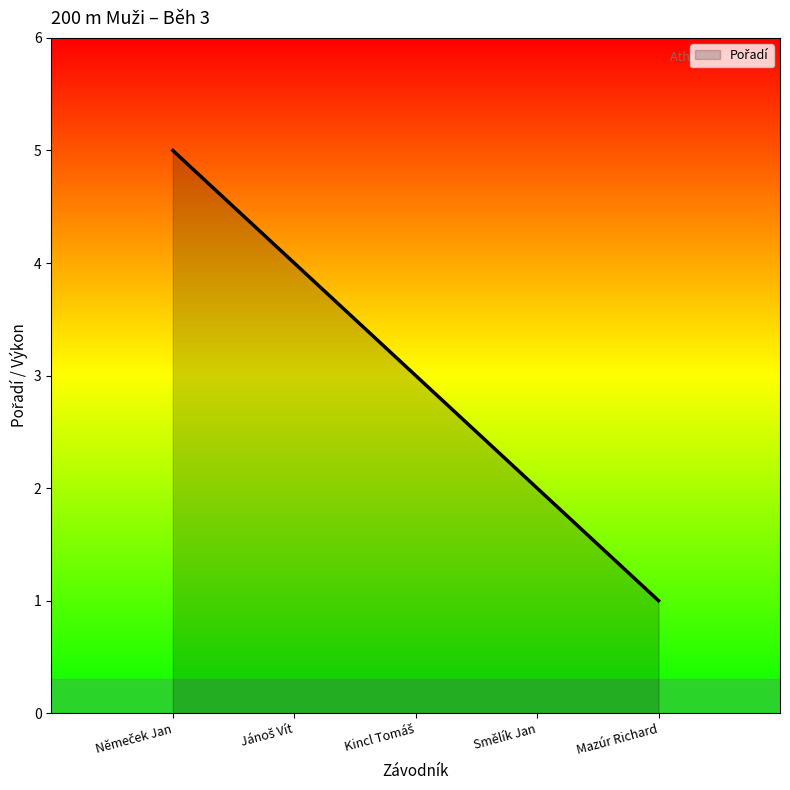

Is it true that the value at Mazúr Richard is 1?

True